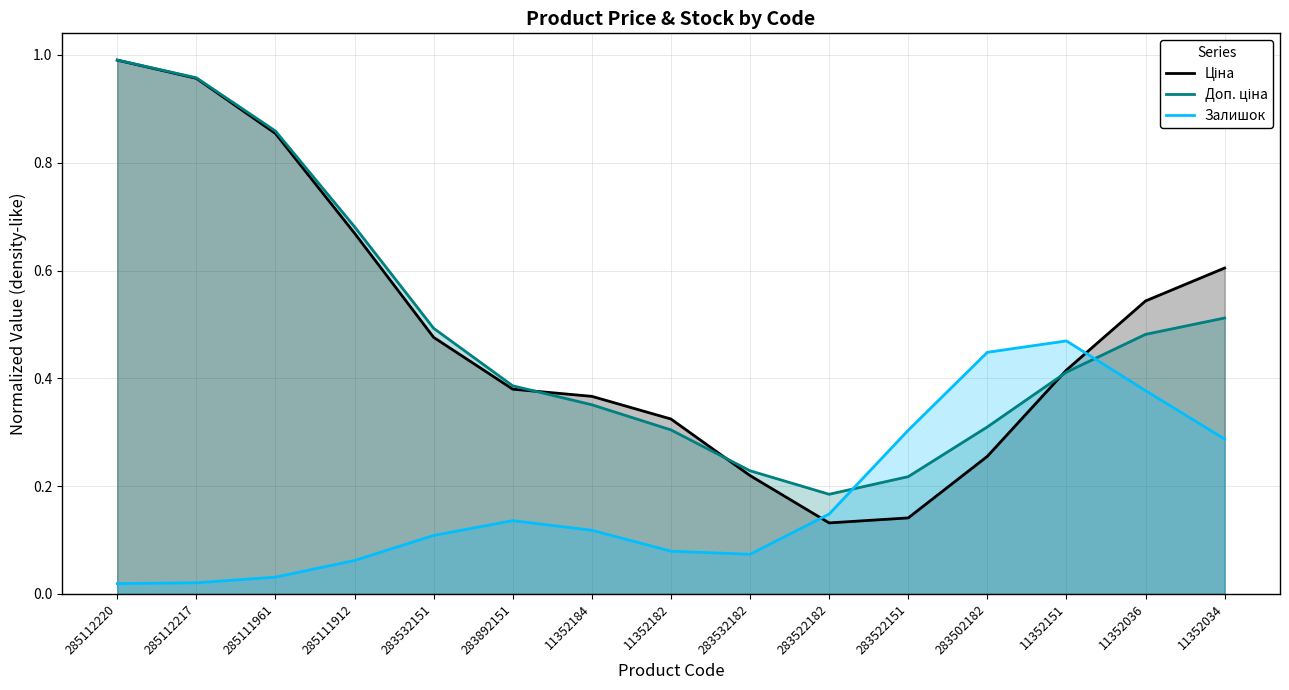

Reading left to right, list all the values displayed in this chart.

Ціна: 1.0	1.0	0.9	0.7	0.5	0.4	0.4	0.3	0.2	0.1	0.1	0.3	0.4	0.5	0.6
Доп. ціна: 1.0	1.0	0.9	0.7	0.5	0.4	0.4	0.3	0.2	0.2	0.2	0.3	0.4	0.5	0.5
Залишок: 0.0	0.0	0.0	0.1	0.1	0.1	0.1	0.1	0.1	0.1	0.3	0.4	0.5	0.4	0.3